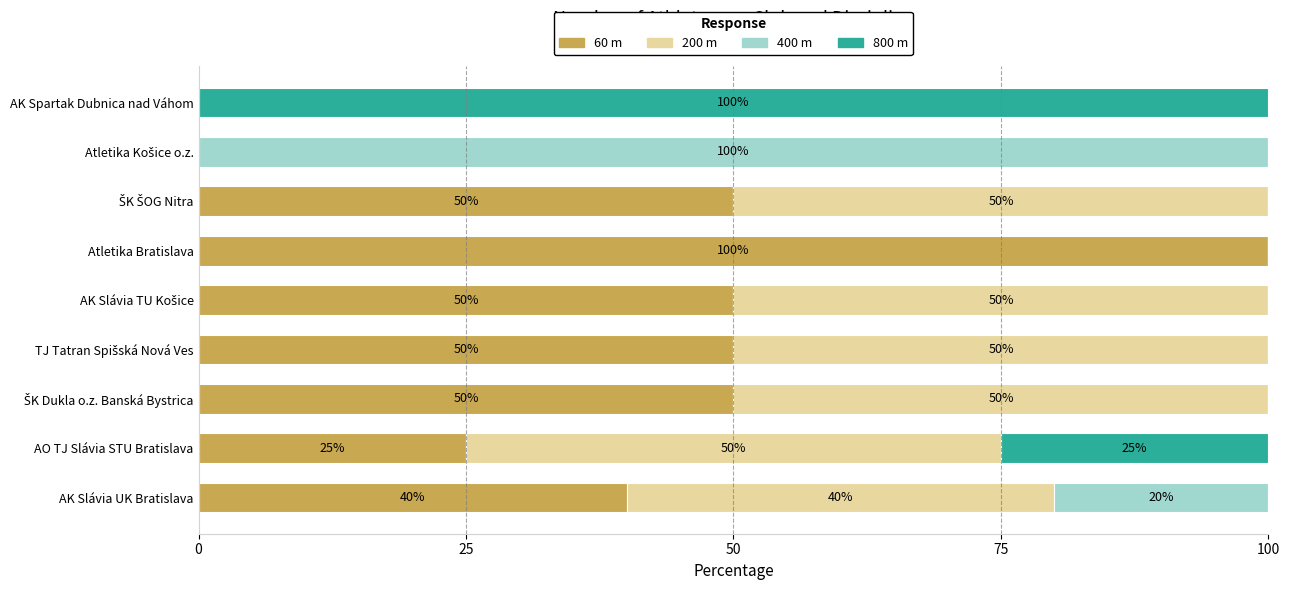

What is the total value across all series at AK Slávia UK Bratislava?

100